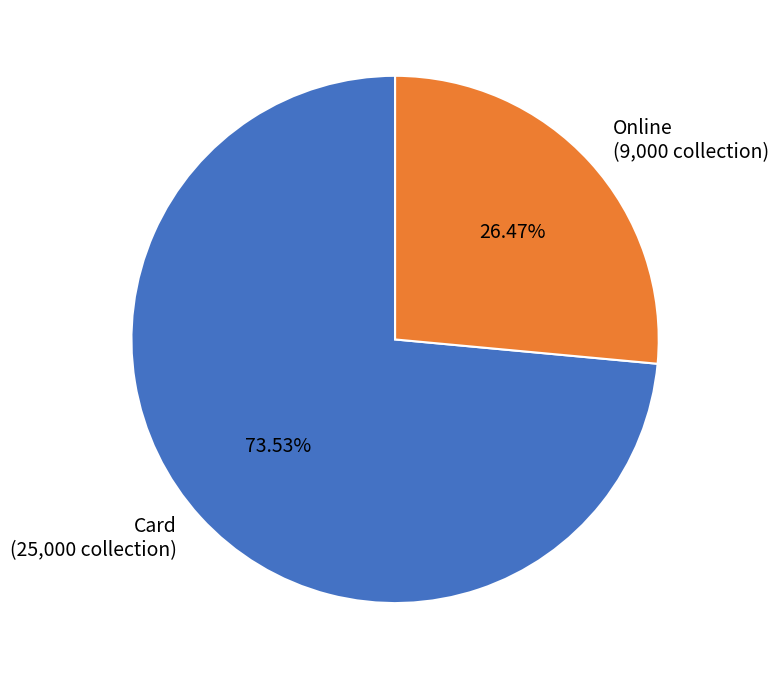

Which category accounts for the majority?

Card